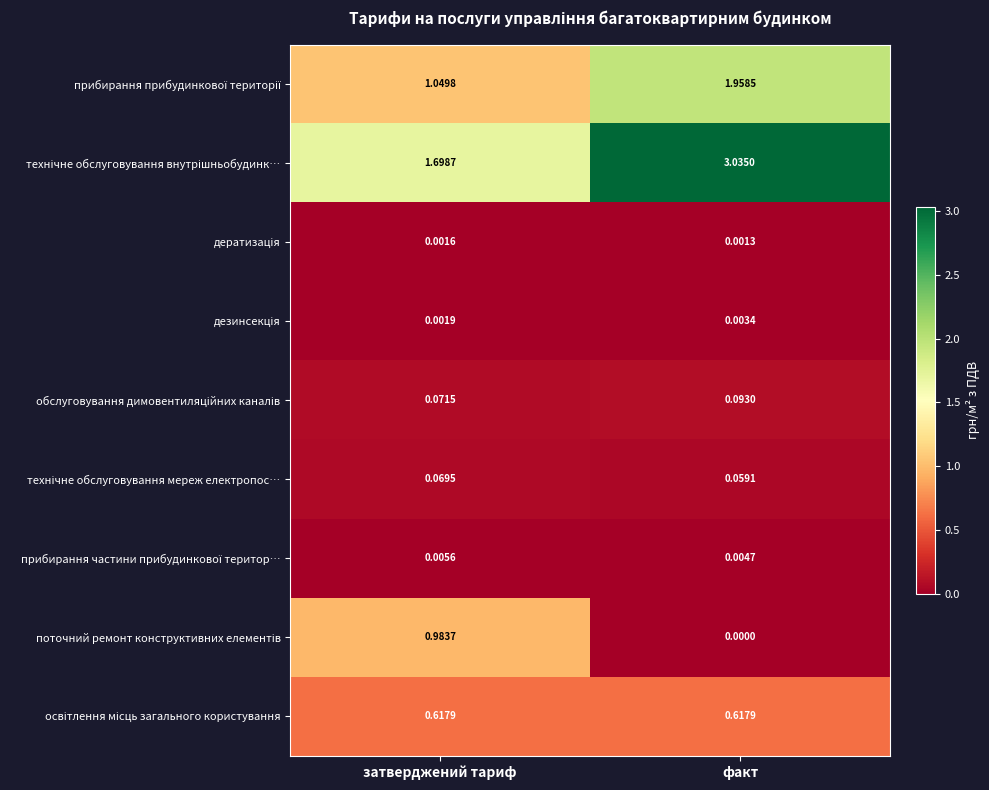

At which category is the sum across all series the highest?

факт